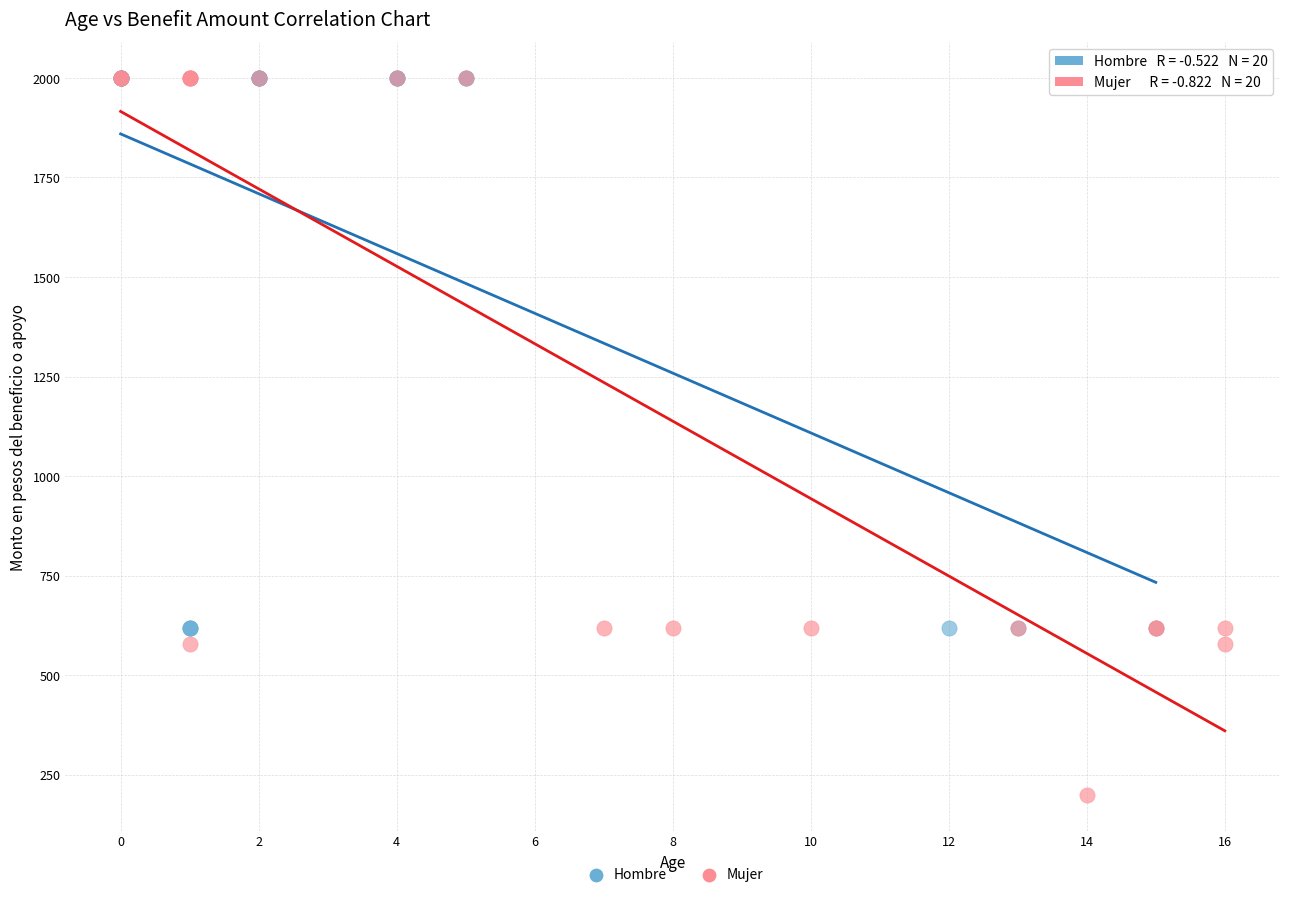

What are all the series names shown in the legend?

Hombre, Mujer